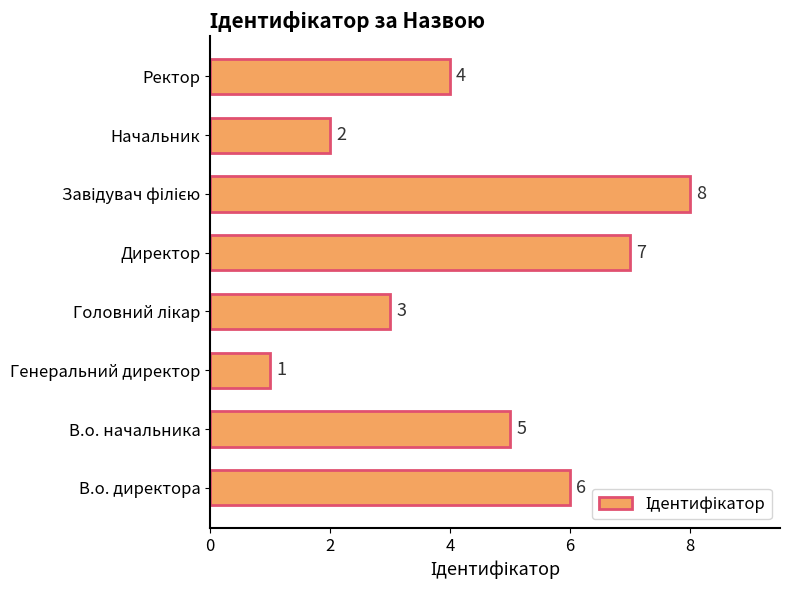

What is the difference between the second highest and minimum values?

6